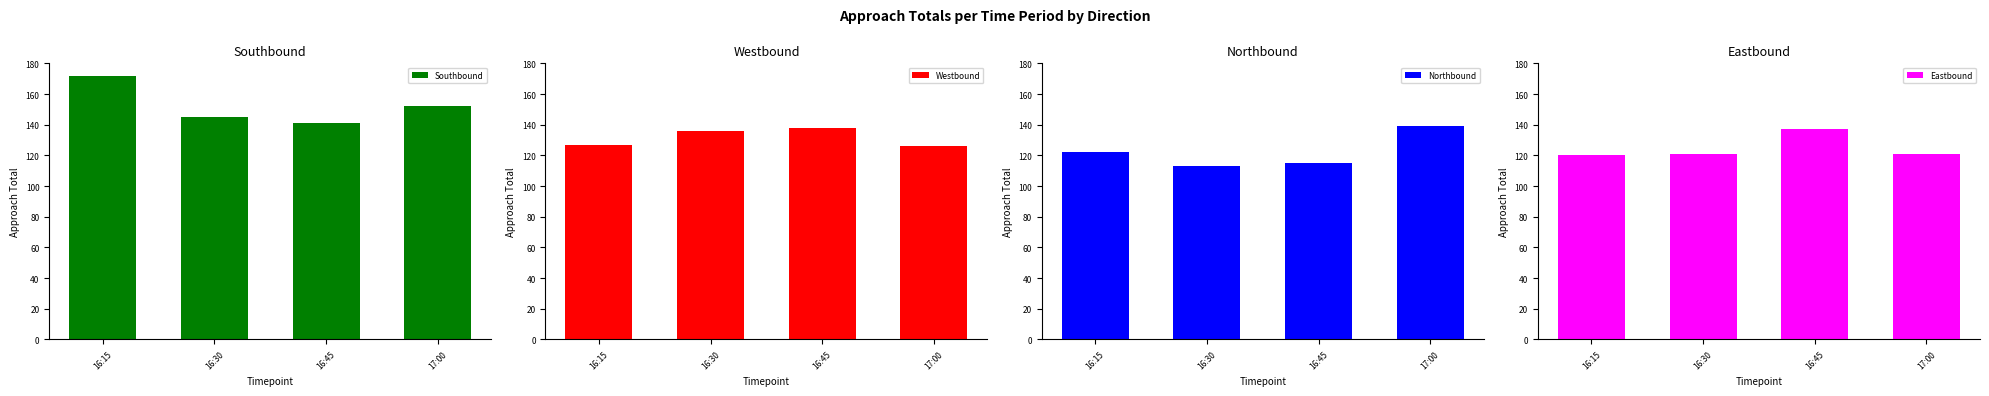

What is the minimum value for Westbound?

126